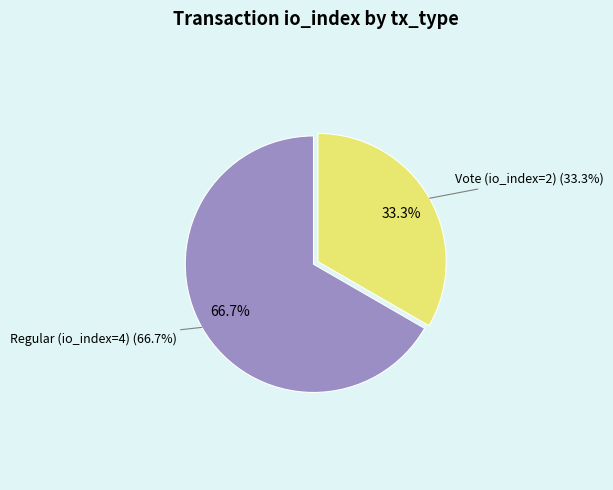

How many slices are in this pie chart?

2